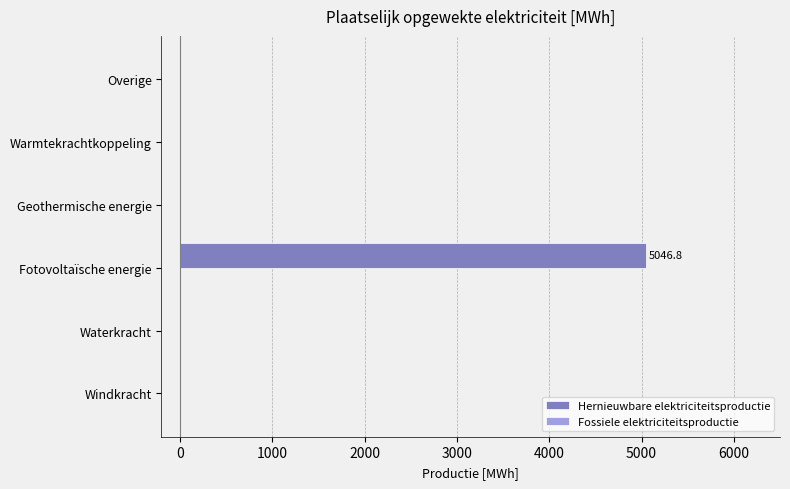

Which category has the highest value across all series?

Fotovoltaïsche energie